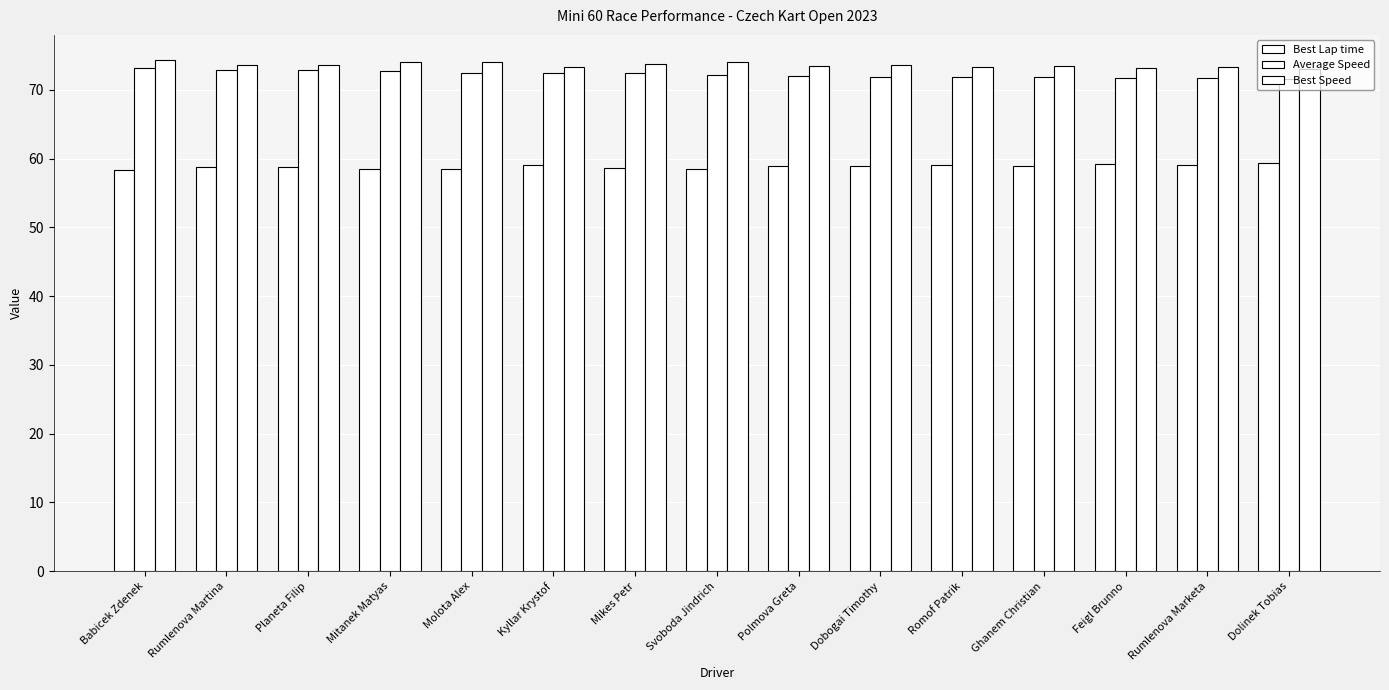

What is the label of the 9th bar from the left?

Polmova Greta